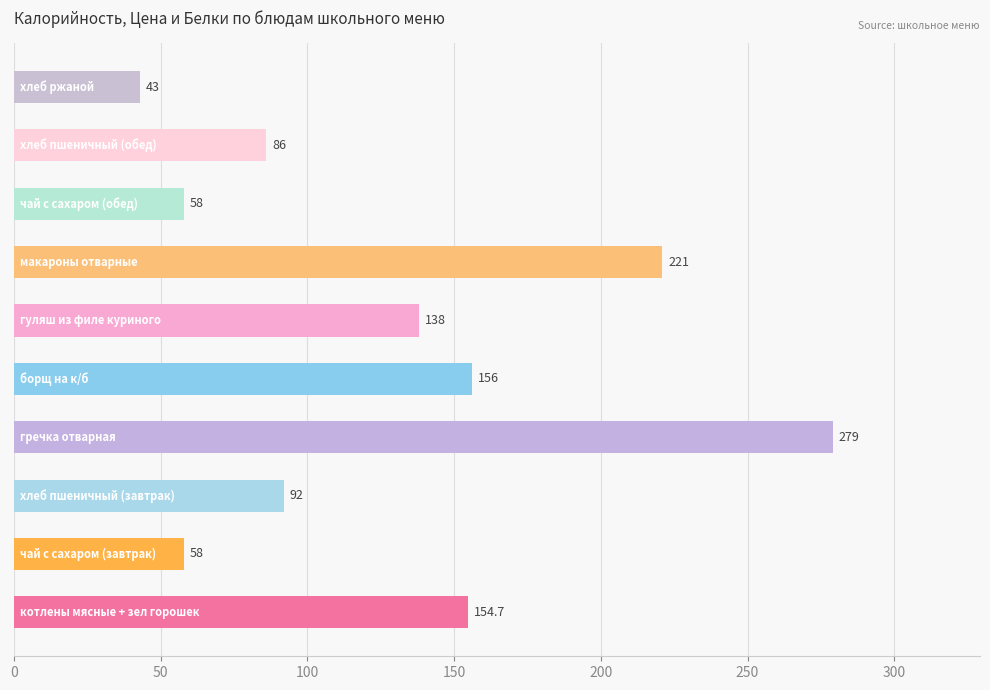

Reading bottom to top, transcribe all the data shown in this chart.

154.7	58.0	92.0	279.0	156.0	138.0	221.0	58.0	86.0	43.0